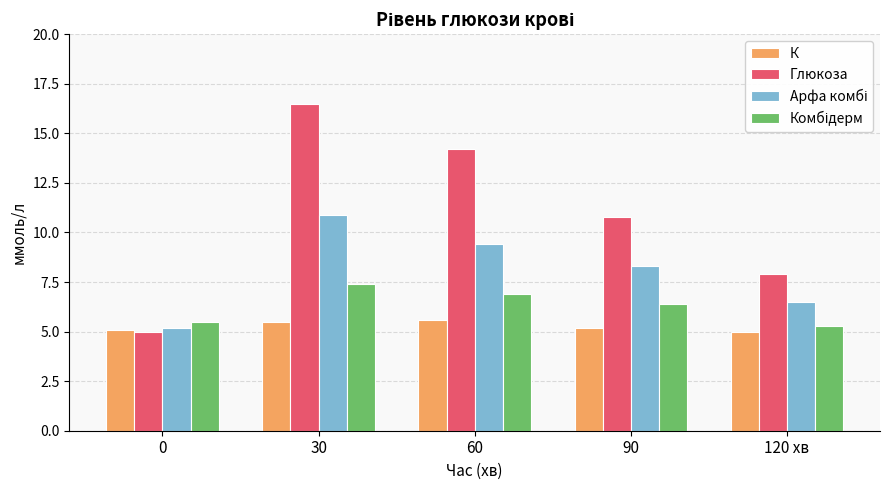

The Глюкоза series shows 7.9 at 120 хв. True or false?

True